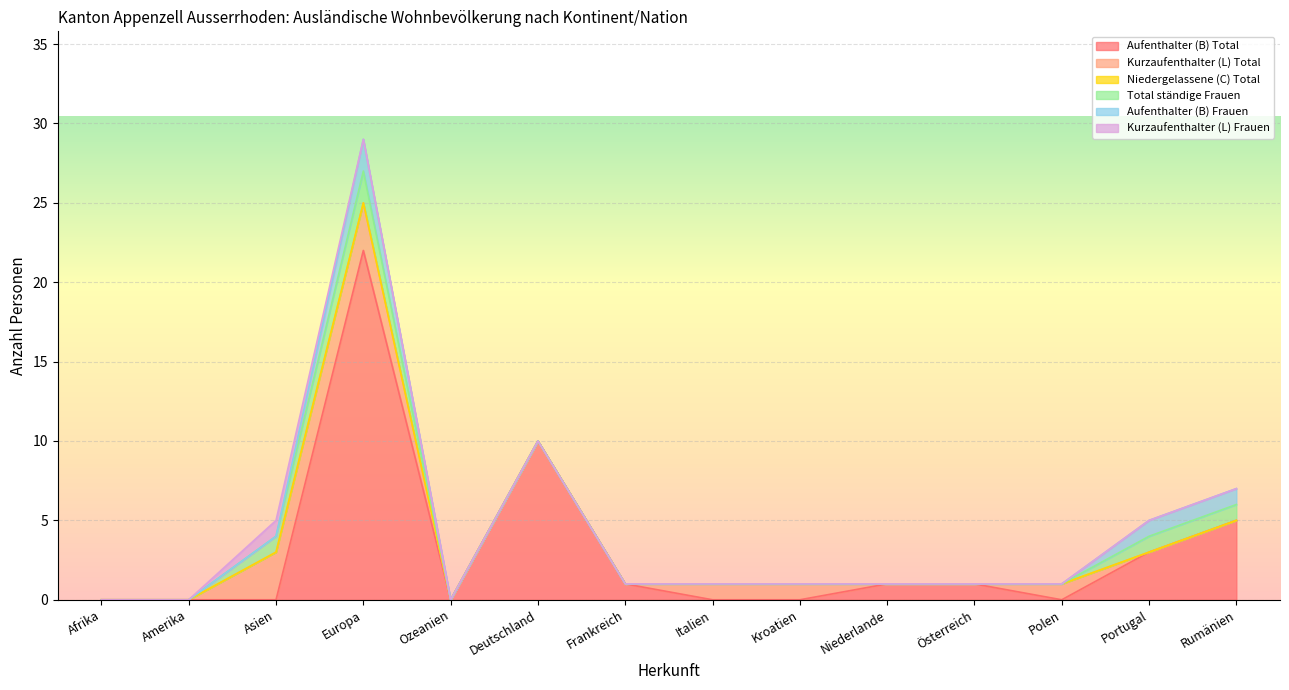

What is the sum of all Kurzaufenthalter (L) Total values?

9